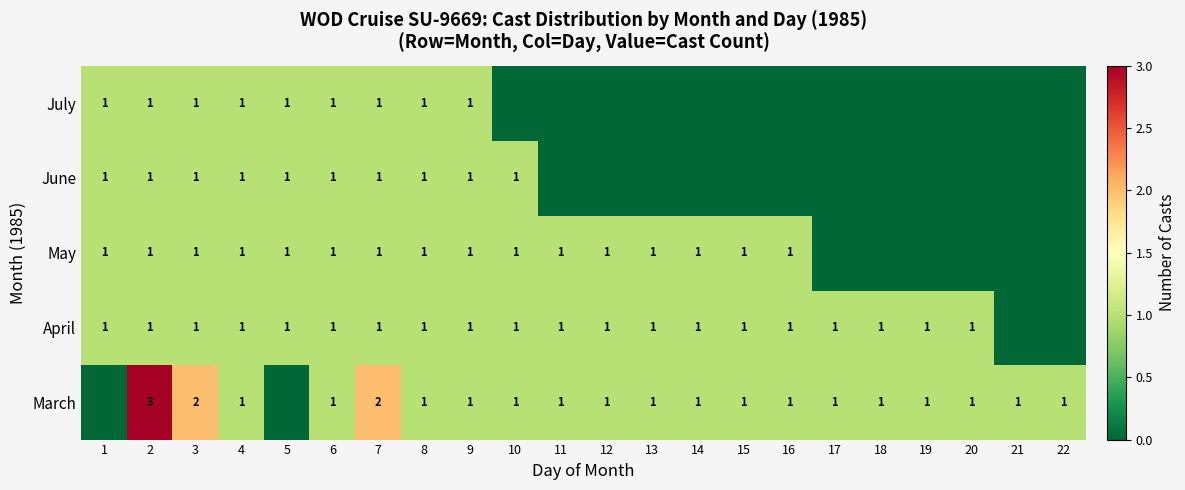

What is the total value across all series at 19?

2